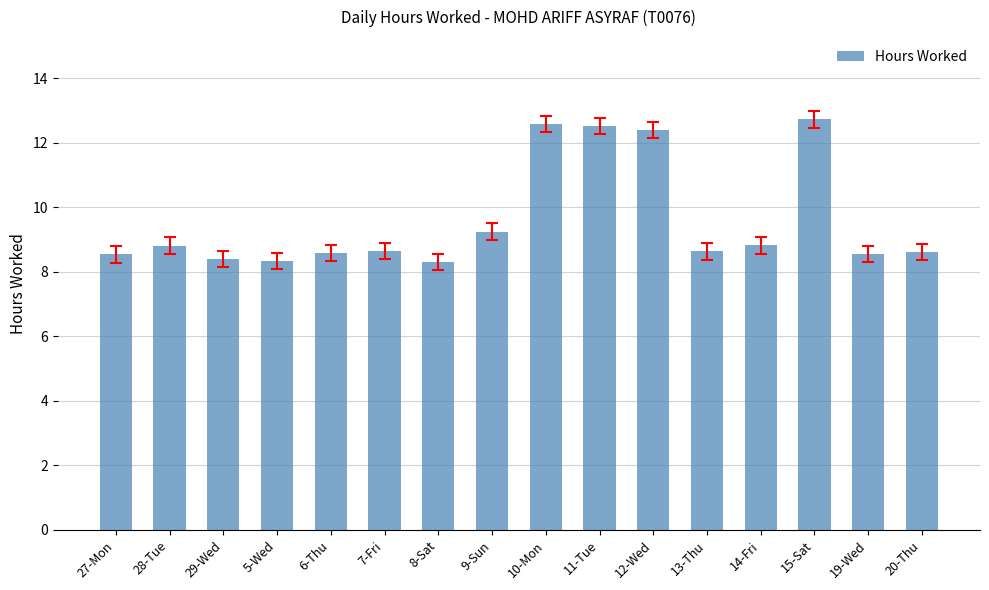

What is the maximum value shown in the chart?

12.7